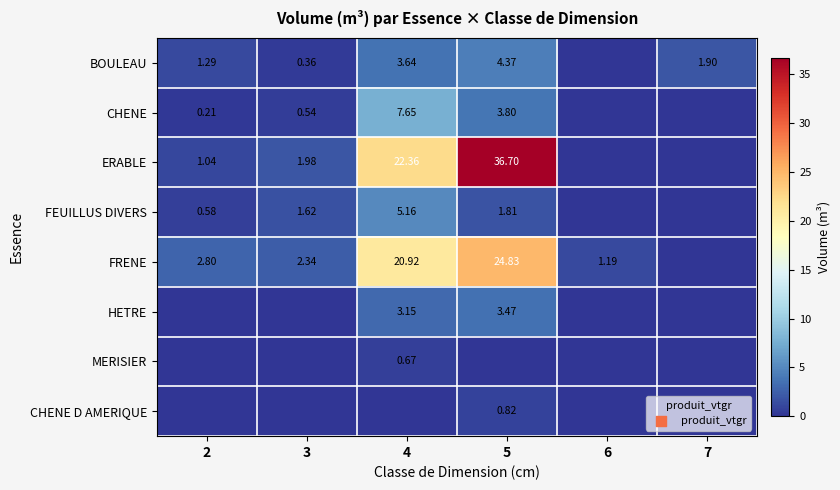

Rank the categories by MERISIER value from highest to lowest.

4, 2, 3, 5, 6, 7